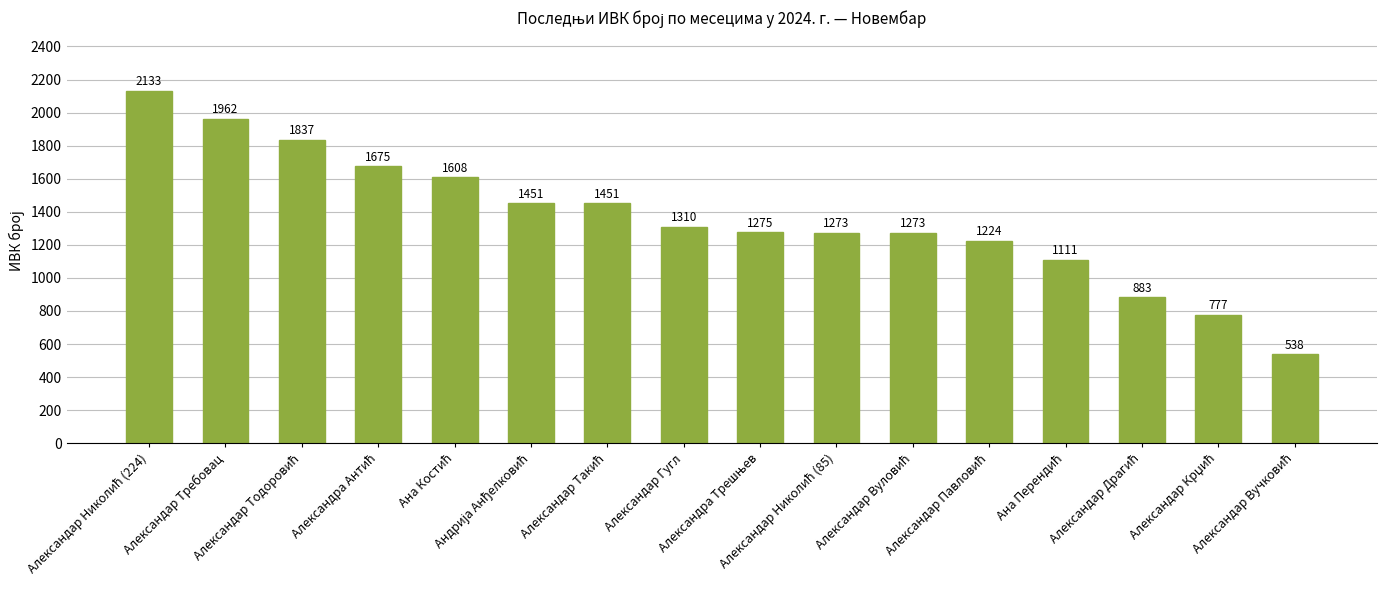

What is the minimum value shown in the chart?

538